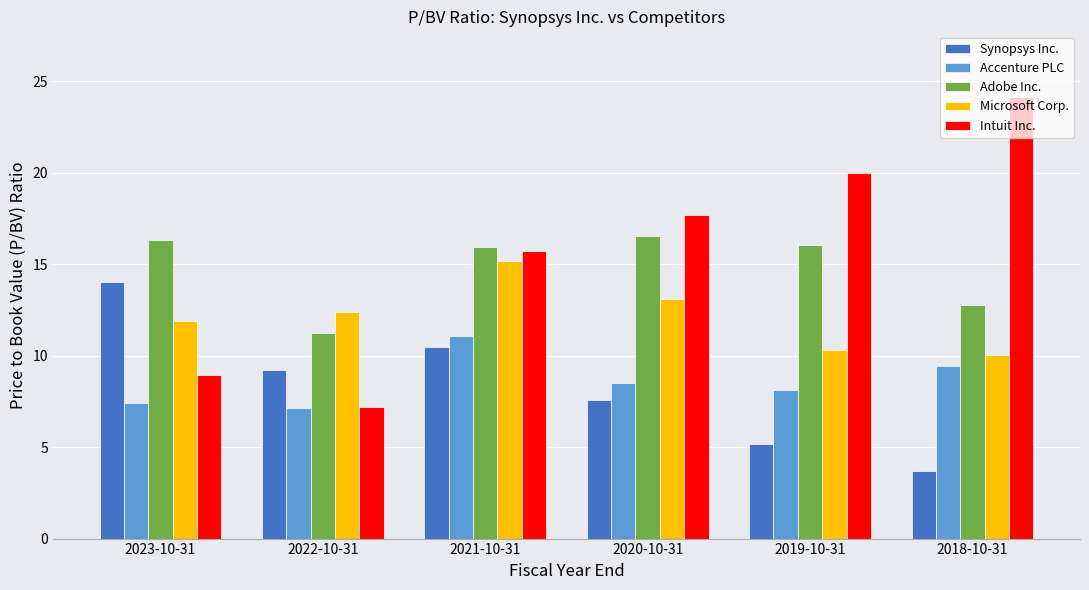

Is it true that Accenture PLC equals 8.2 at 2019-10-31?

True